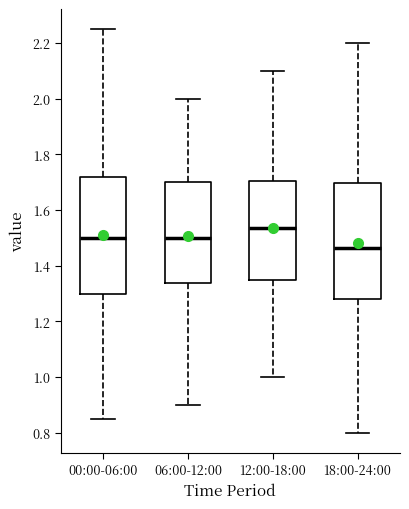

Reading left to right, transcribe this box plot: for each box, give where its median line is, the range the box spans, and where its two whiskers end, as read against the y-axis. The values are not printed on the chart, so give them approximately, as read against the axis.

00:00-06:00: median 1.50, box 1.30 to 1.72, whiskers 0.86 to 2.26
06:00-12:00: median 1.50, box 1.34 to 1.70, whiskers 0.90 to 2.00
12:00-18:00: median 1.54, box 1.36 to 1.70, whiskers 1.00 to 2.10
18:00-24:00: median 1.46, box 1.28 to 1.70, whiskers 0.80 to 2.20